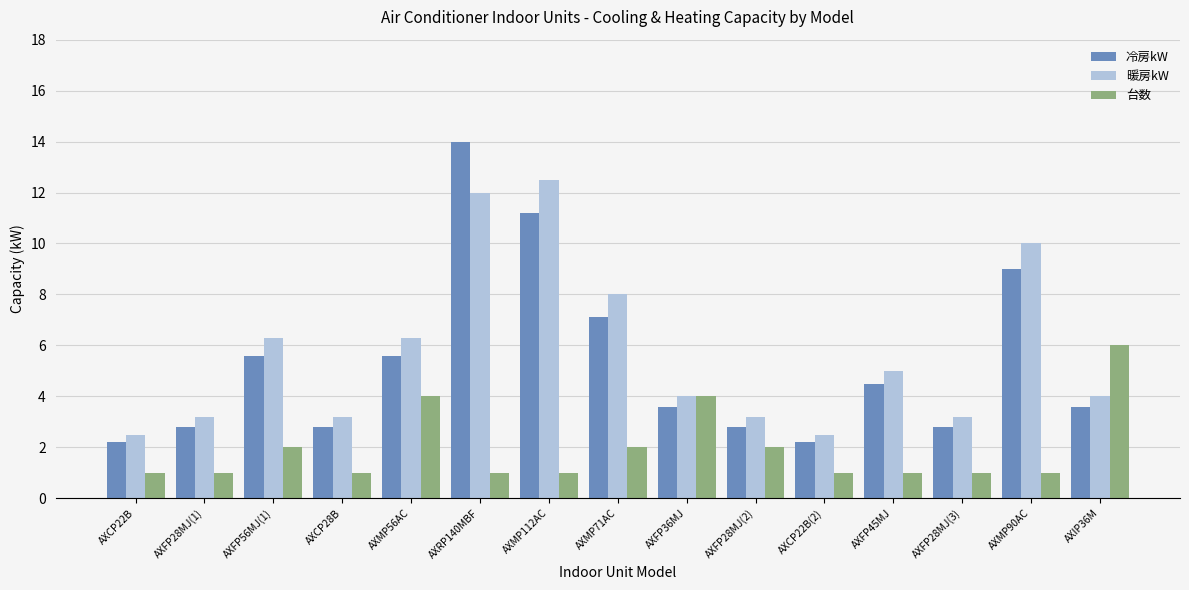

Count the number of data series in this chart.

3